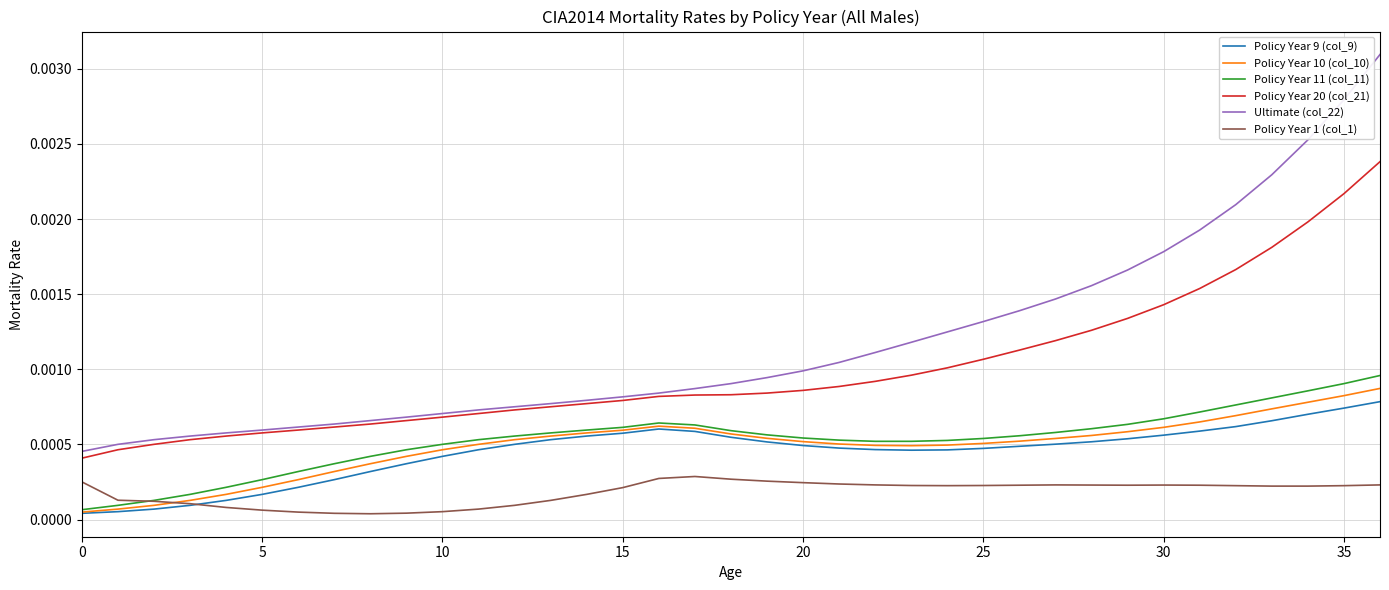

What are all the series names shown in the legend?

Policy Year 9 (col_9), Policy Year 10 (col_10), Policy Year 11 (col_11), Policy Year 20 (col_21), Ultimate (col_22), Policy Year 1 (col_1)